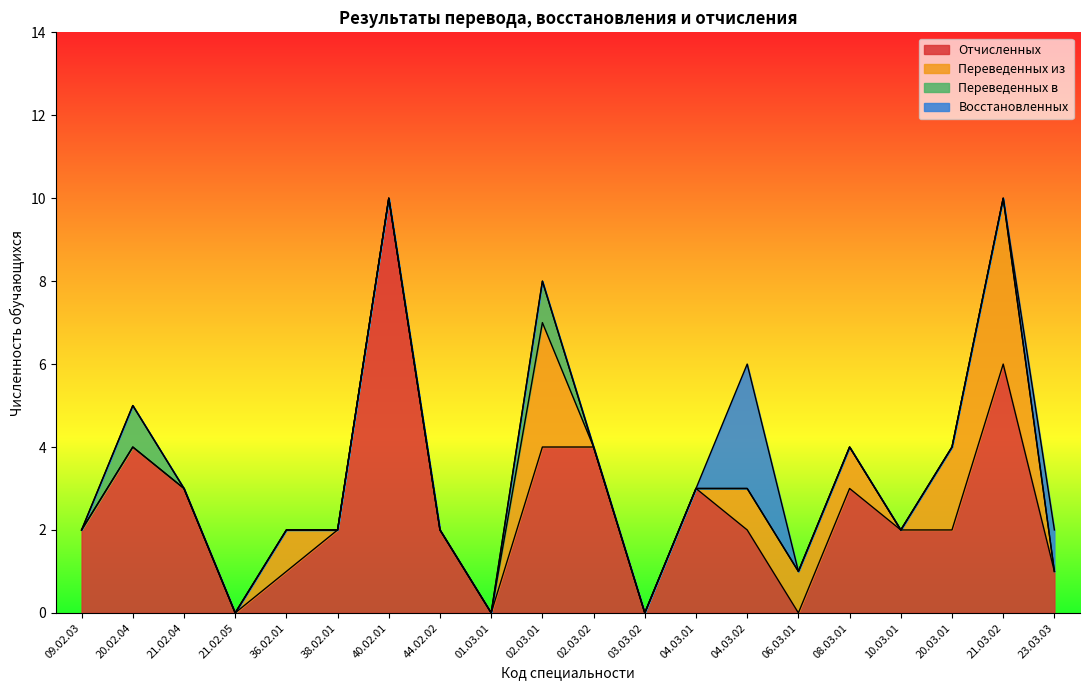

At which category does Переведенных в reach its first local peak?

20.02.04